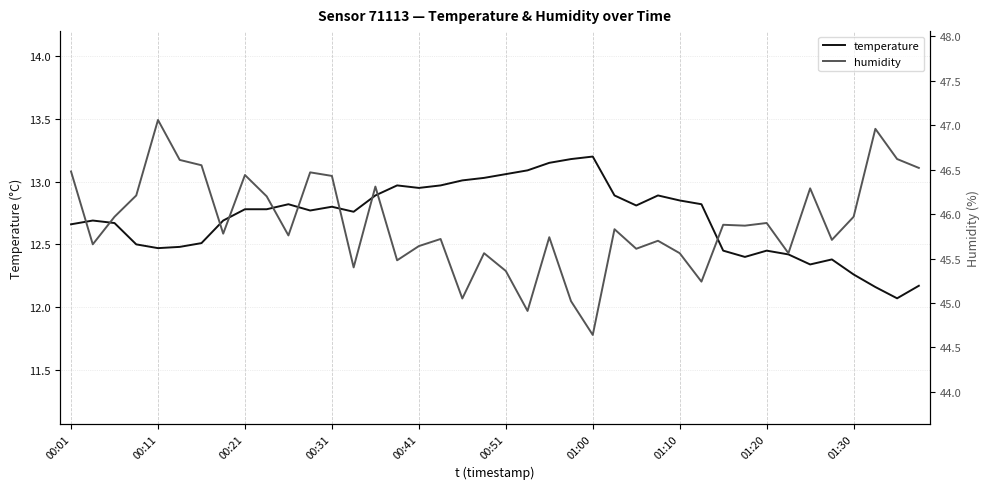

What is the minimum value for temperature?

12.1